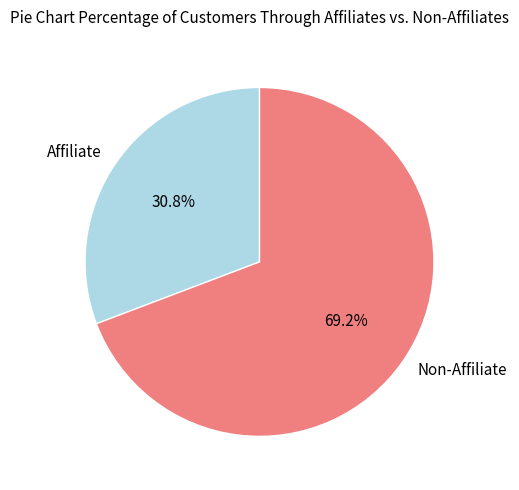

Which slice represents more than half of the pie?

Non-Affiliate